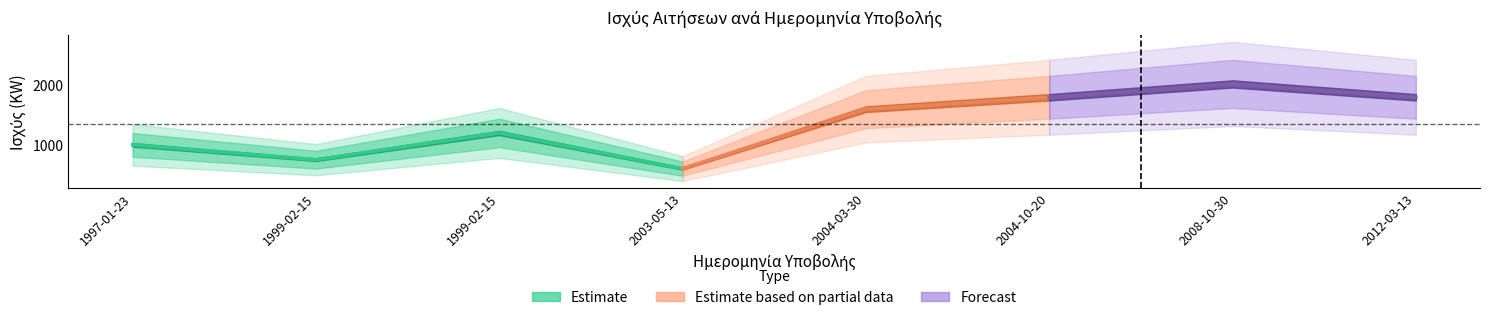

What is the label of the 1st point from the right?

2012-03-13